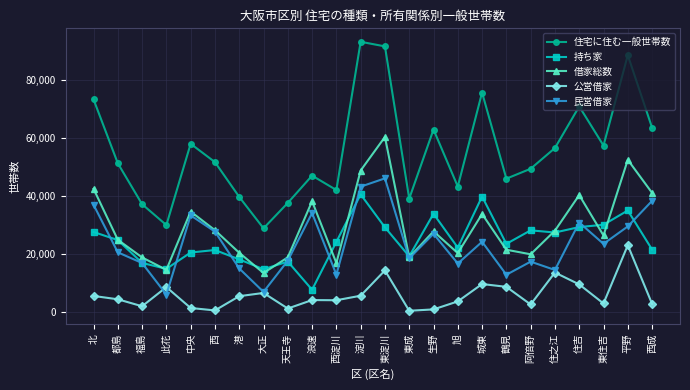

The 借家総数 series shows 28147 at 西. True or false?

True